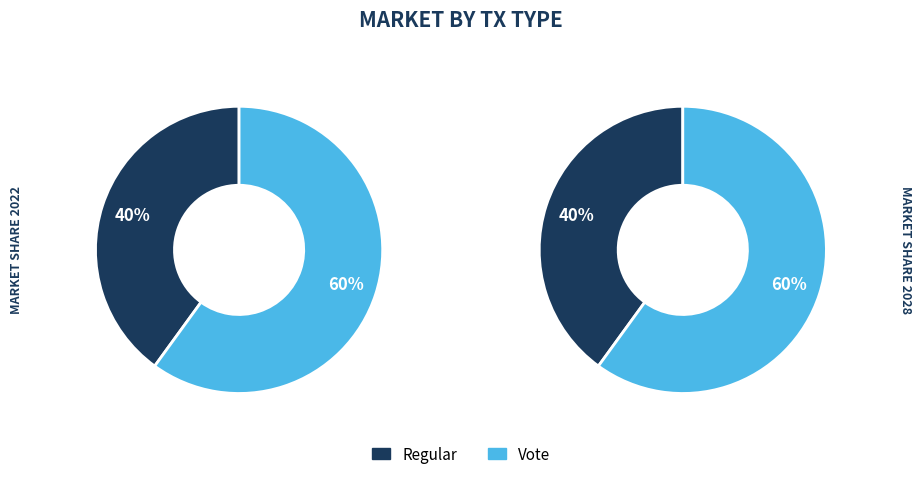

To the nearest percent, what is the difference between the Regular and Vote slice percentages?

20%